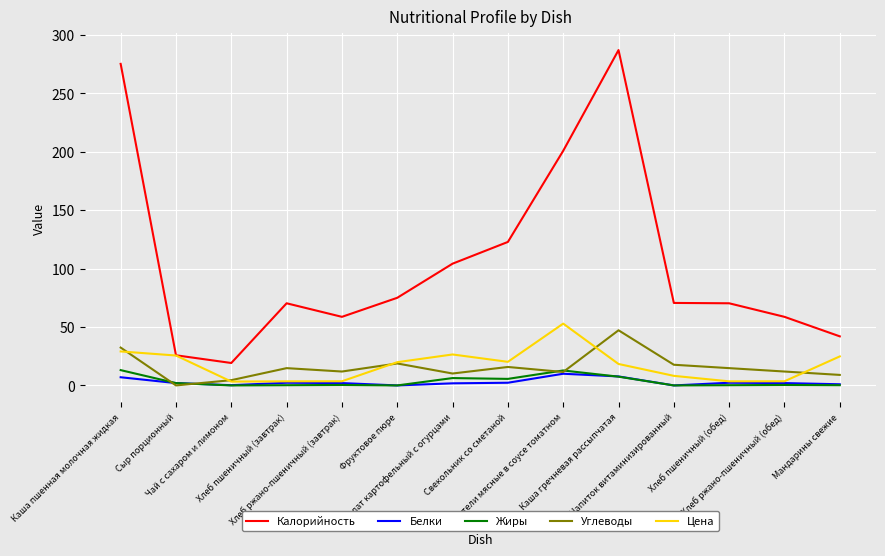

What is the maximum value shown in the chart?

287.0